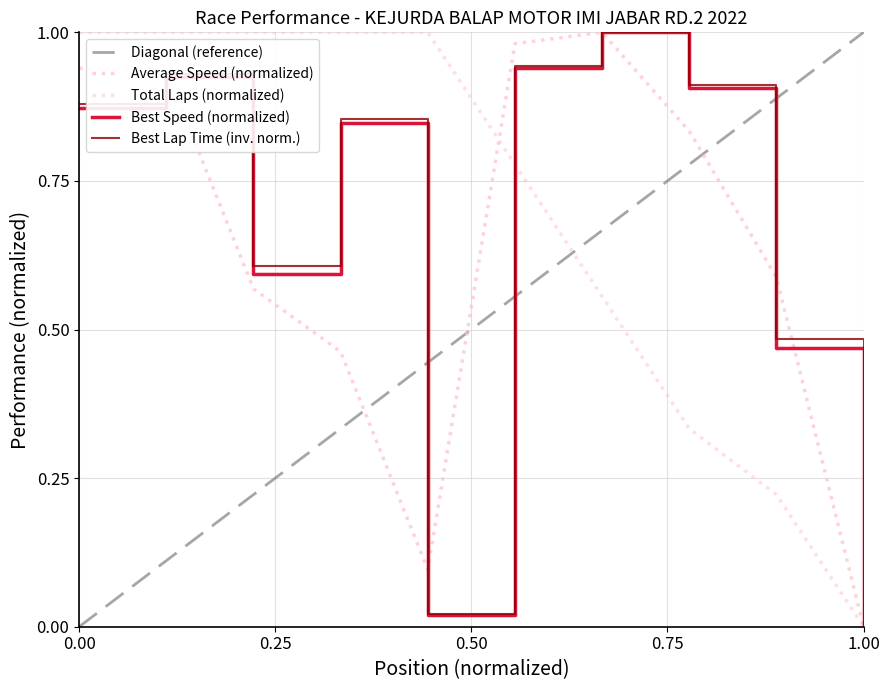

The Best Lap time series shows 0.0 at M AKBAR. True or false?

True